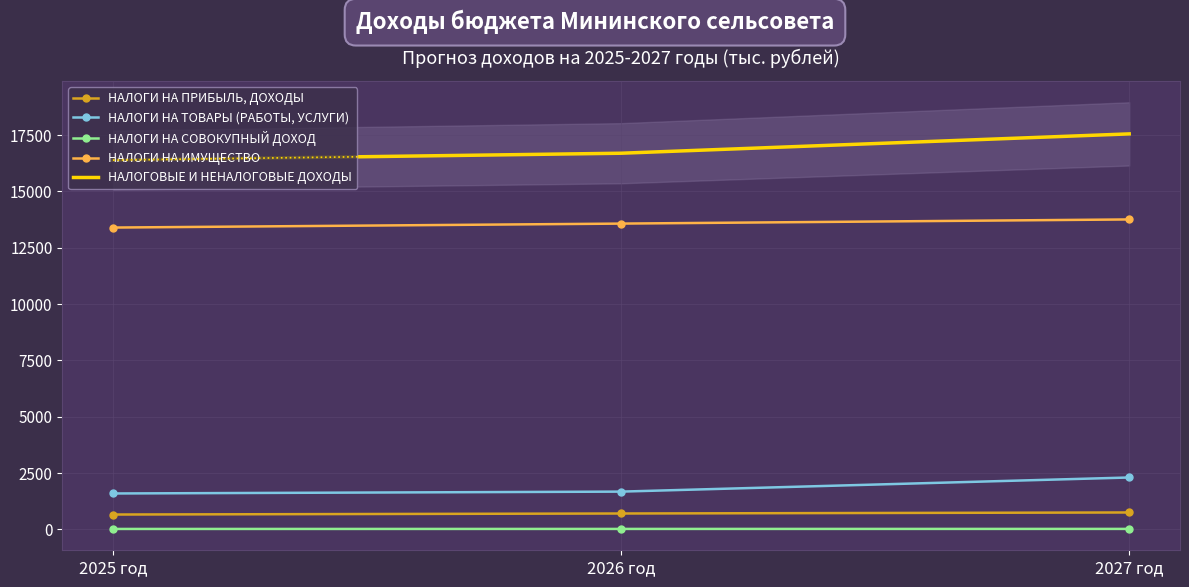

What is the average value of the НАЛОГИ НА ИМУЩЕСТВО series?

13577.3